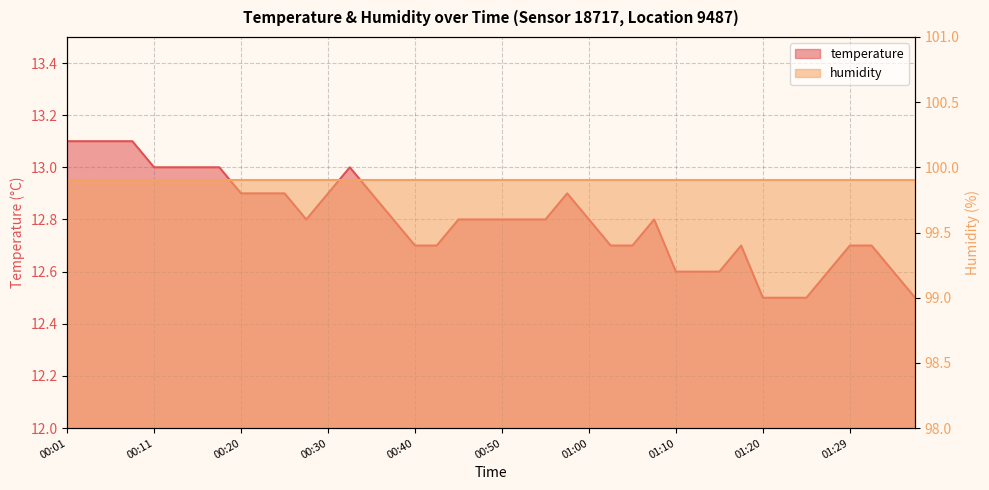

Reading left to right, list all the values displayed in this chart.

00:01=13.1	00:03=13.1	00:06=13.1	00:08=13.1	00:11=13.0	00:13=13.0	00:16=13.0	00:18=13.0	00:20=12.9	00:23=12.9	00:25=12.9	00:28=12.8	00:30=12.9	00:33=13.0	00:35=12.9	00:38=12.8	00:40=12.7	00:43=12.7	00:45=12.8	00:47=12.8	00:50=12.8	00:52=12.8	00:55=12.8	00:57=12.9	01:00=12.8	01:02=12.7	01:05=12.7	01:07=12.8	01:10=12.6	01:12=12.6	01:15=12.6	01:17=12.7	01:20=12.5	01:22=12.5	01:24=12.5	01:27=12.6	01:29=12.7	01:32=12.7	01:34=12.6	01:37=12.5